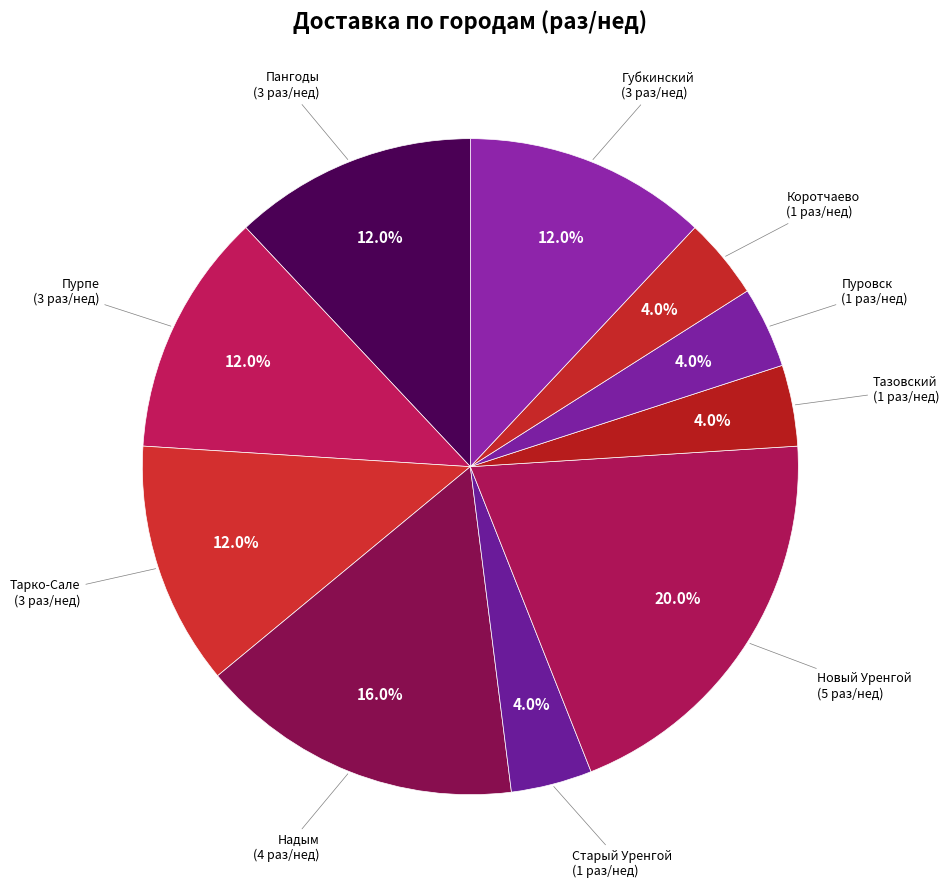

How many segments does this pie chart have?

10